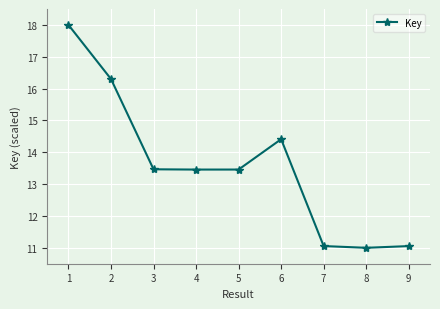

The chart shows a value of 13.5 at 5. True or false?

True